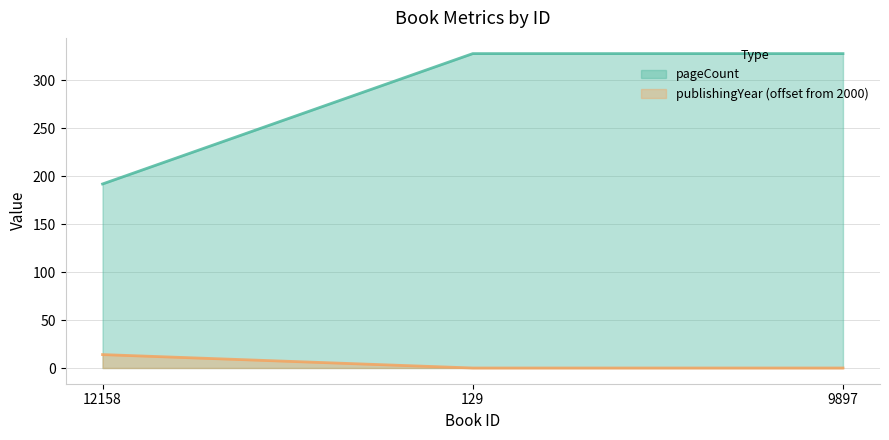

Between 129 and 9897, which is larger?

129